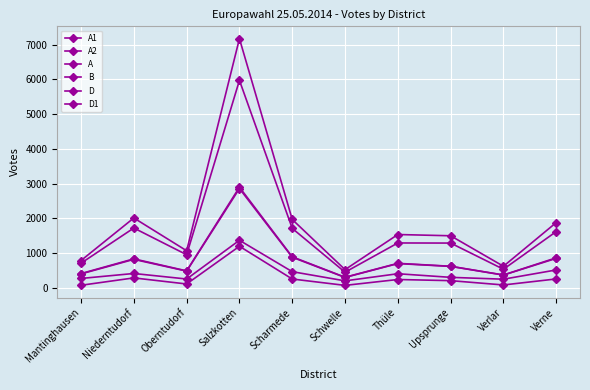

List the labels in order of A1 value, smallest first.

Schwelle, Verlar, Mantinghausen, Oberntudorf, Upsprunge, Thüle, Verne, Scharmede, Niederntudorf, Salzkotten